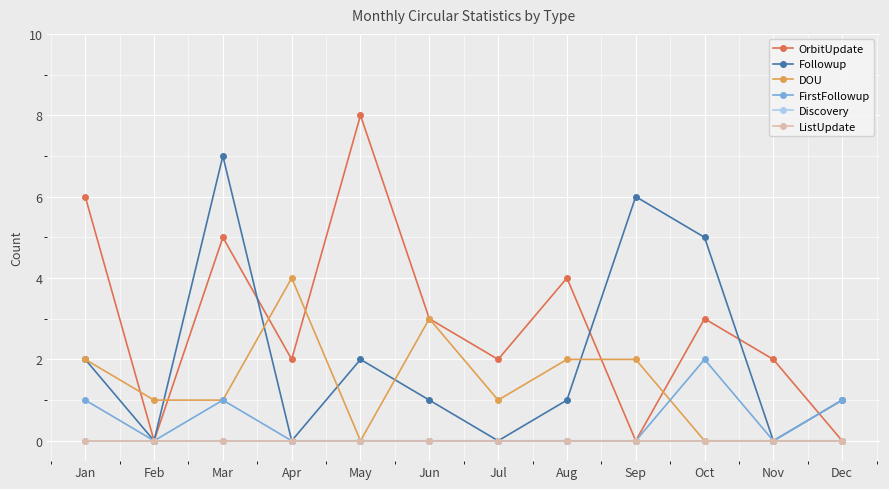

Which series ends up on top after the final intersection of DOU and FirstFollowup?

FirstFollowup